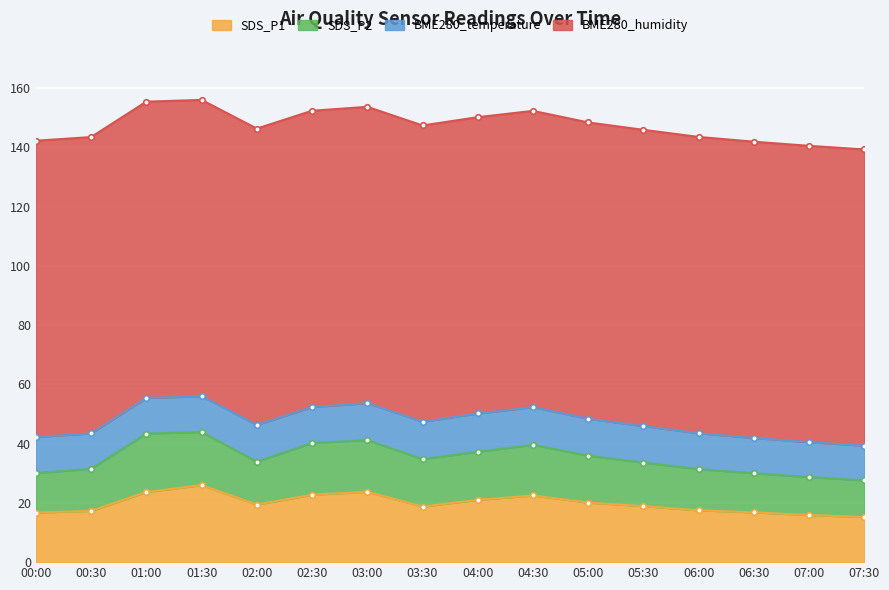

Reading right to left, extract all data points from this chart.

SDS_P1: 07:30=15.2	07:00=15.9	06:30=16.8	06:00=17.5	05:30=18.9	05:00=20.1	04:30=22.5	04:00=21.0	03:30=18.8	03:00=23.8	02:30=22.7	02:00=19.4	01:30=26.0	01:00=23.7	00:30=17.3	00:00=16.7
SDS_P2: 07:30=12.4	07:00=12.8	06:30=13.2	06:00=13.9	05:30=14.7	05:00=15.8	04:30=17.1	04:00=16.2	03:30=16.0	03:00=17.4	02:30=17.5	02:00=14.4	01:30=17.9	01:00=19.7	00:30=14.2	00:00=13.3
BME280_temperature: 07:30=11.7	07:00=11.8	06:30=11.9	06:00=12.1	05:30=12.3	05:00=12.5	04:30=12.7	04:00=12.9	03:30=12.6	03:00=12.5	02:30=12.1	02:00=12.4	01:30=12.1	01:00=12.0	00:30=12.0	00:00=12.2
BME280_humidity: 07:30=100.0	07:00=100.0	06:30=100.0	06:00=100.0	05:30=100.0	05:00=100.0	04:30=100.0	04:00=100.0	03:30=100.0	03:00=100.0	02:30=100.0	02:00=100.0	01:30=100.0	01:00=100.0	00:30=100.0	00:00=100.0